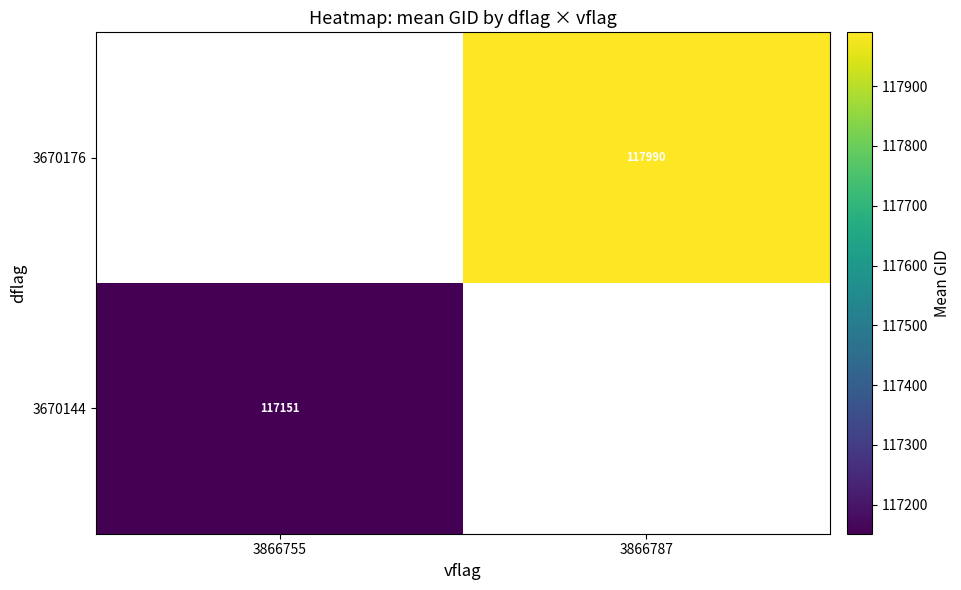

Rank the series by their average value, from lowest to highest.

3670144, 3670176